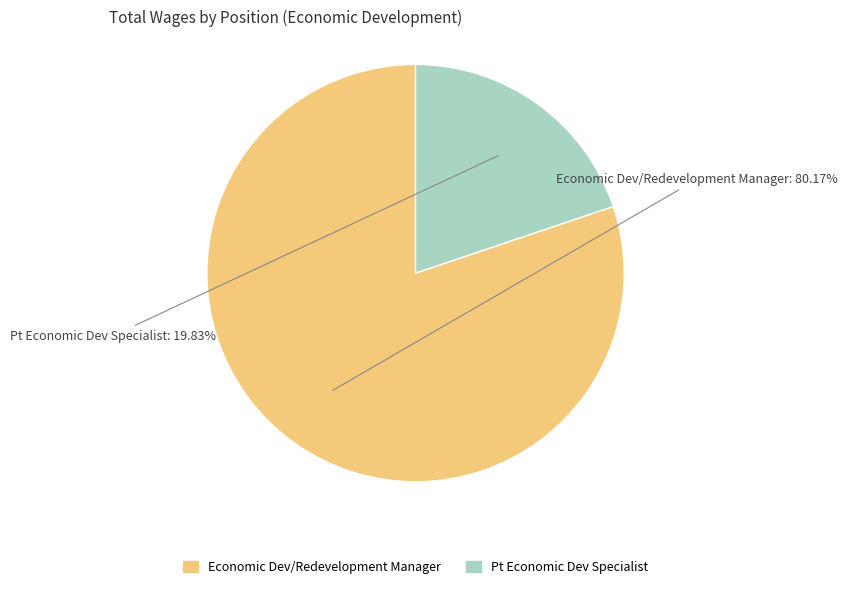

What is the ratio of the value at Economic Dev/Redevelopment Manager to the value at Pt Economic Dev Specialist?

4.0